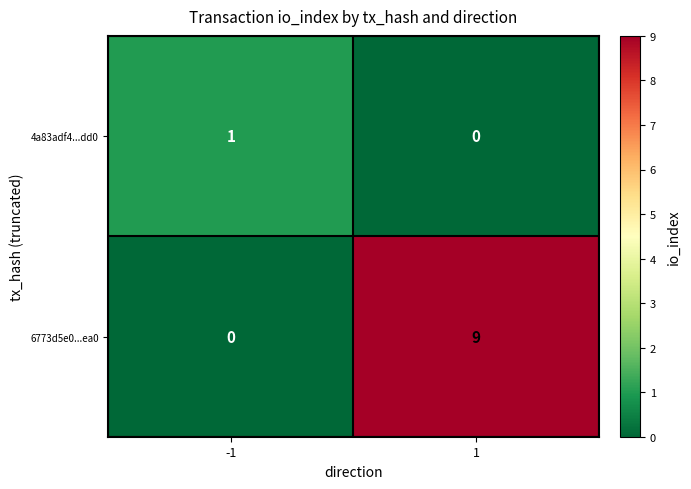

Which series has the largest range (max minus min)?

6773d5e0...ea0